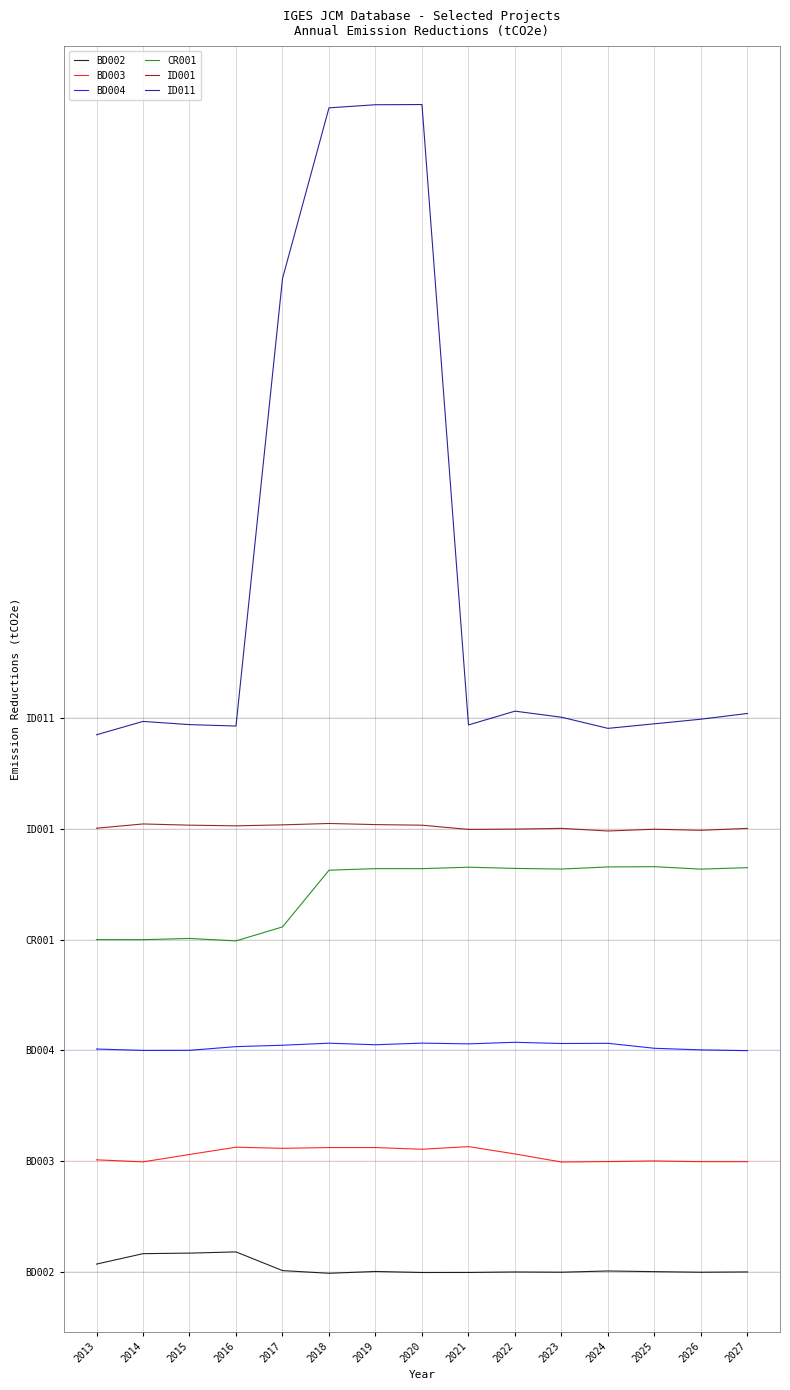

Reading left to right, list all the values displayed in this chart.

BD002: 260.9	590.0	607.4	645.2	56.0	-29.3	28.5	-4.5	-3.1	12.3	4.3	43.6	22.8	3.7	13.3
BD003: 3550.7	3486.0	3719.0	3949.2	3913.3	3937.1	3937.0	3884.4	3967.5	3736.0	3481.2	3494.9	3515.2	3492.2	3492.7
BD004: 7046.5	7002.4	7005.2	7121.8	7165.9	7230.3	7181.0	7232.3	7209.3	7258.5	7220.4	7226.4	7069.7	7019.3	6994.6
CR001: 10498.3	10496.3	10535.1	10457.7	10899.1	12687.4	12738.1	12737.1	12783.0	12744.6	12724.4	12791.3	12799.3	12721.8	12768.3
ID001: 14013.4	14147.1	14109.1	14088.0	14118.8	14162.4	14127.1	14107.9	13974.8	13984.5	14007.6	13925.5	13980.5	13946.7	14007.0
ID011: 16961.1	17382.1	17281.6	17236.5	31352.6	36740.6	36838.6	36844.5	17271.3	17706.0	17515.1	17163.1	17307.2	17452.6	17633.3